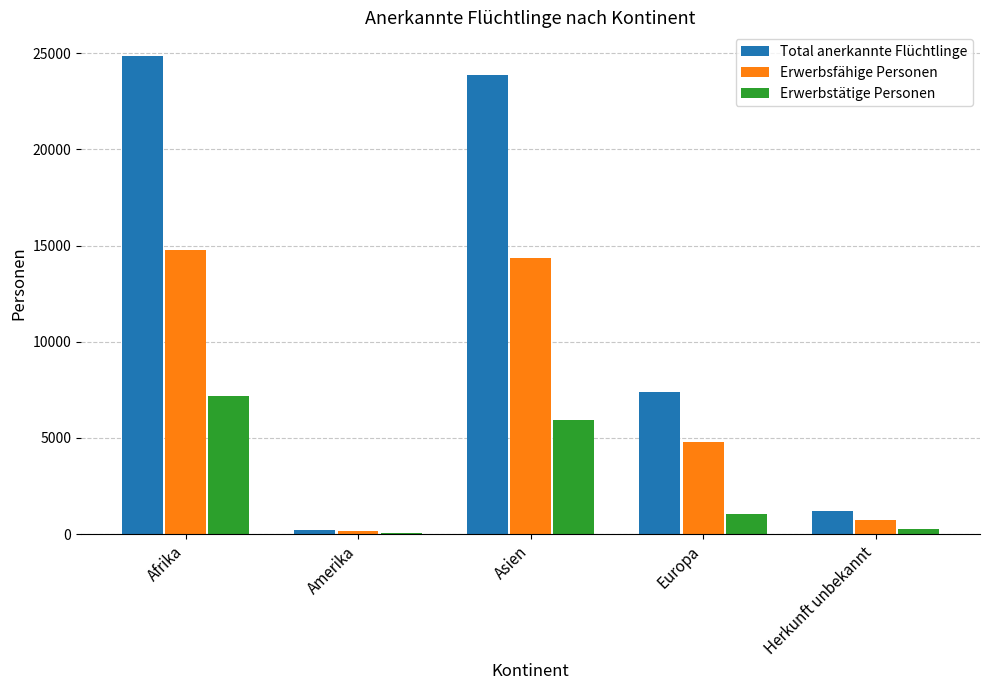

Between Asien and Europa, which series saw the biggest shift?

Total anerkannte Flüchtlinge